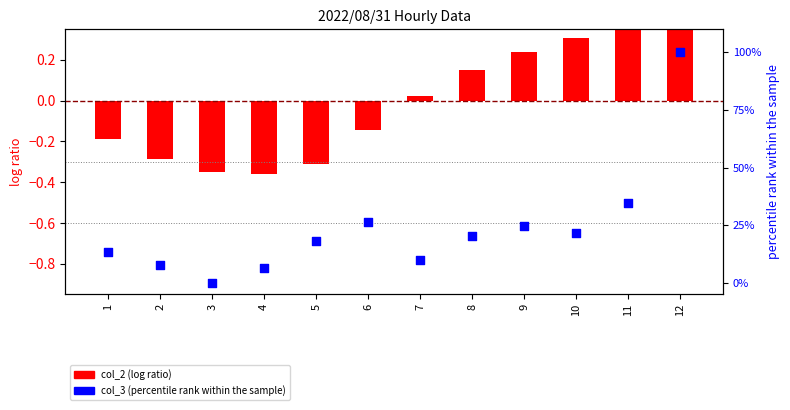

Between 9 and 12, which is larger?

12